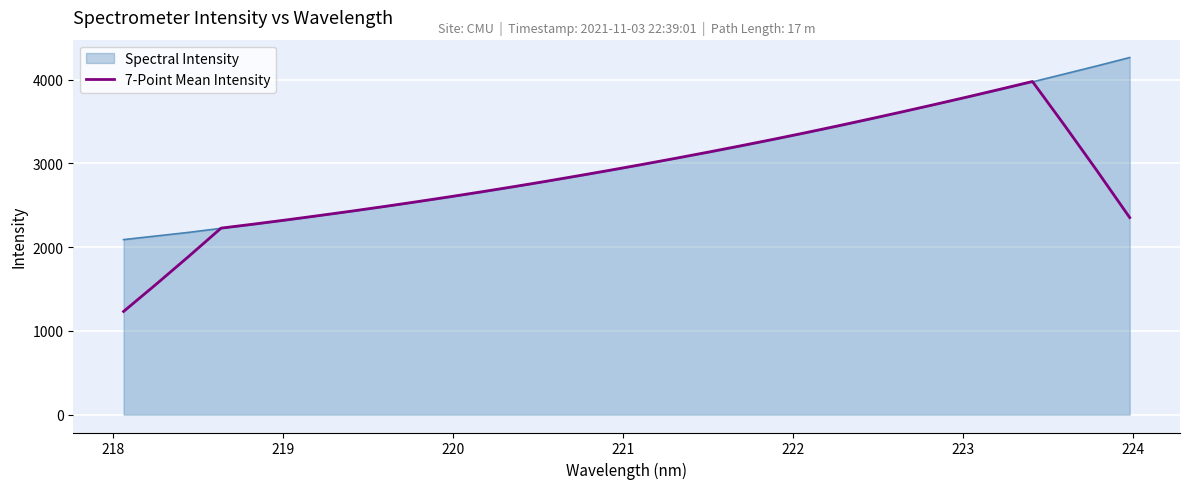

List the series in order of their peak value, lowest first.

7-Point Mean Intensity, Spectral Intensity